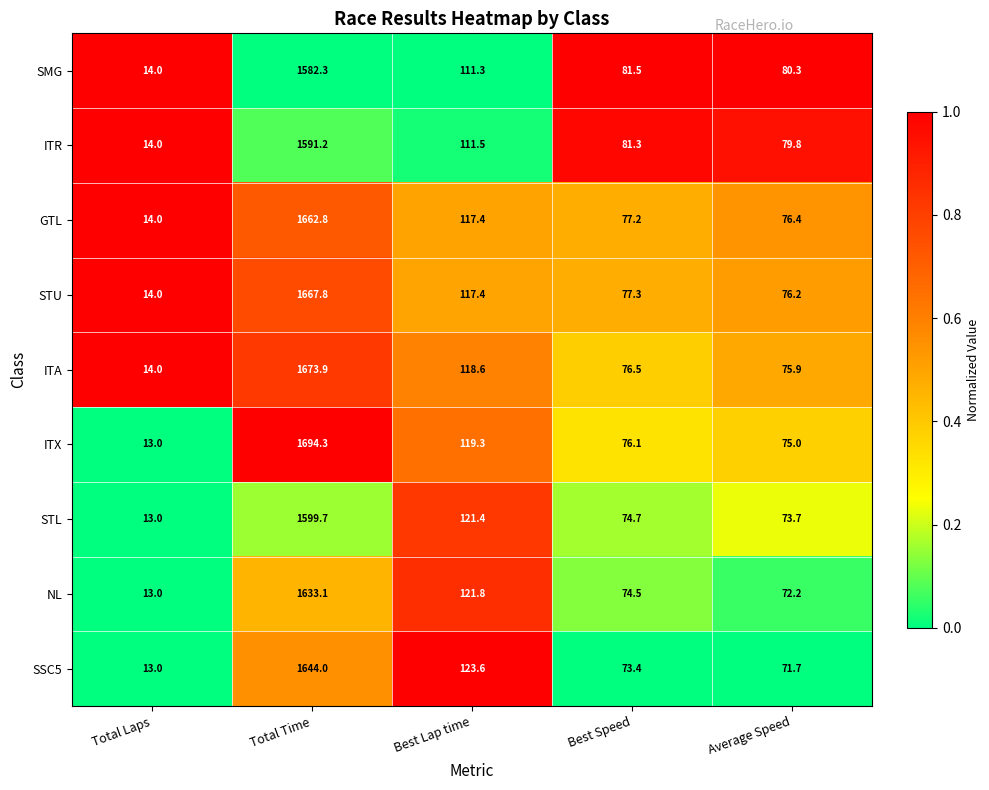

Count the number of categories in the chart.

5